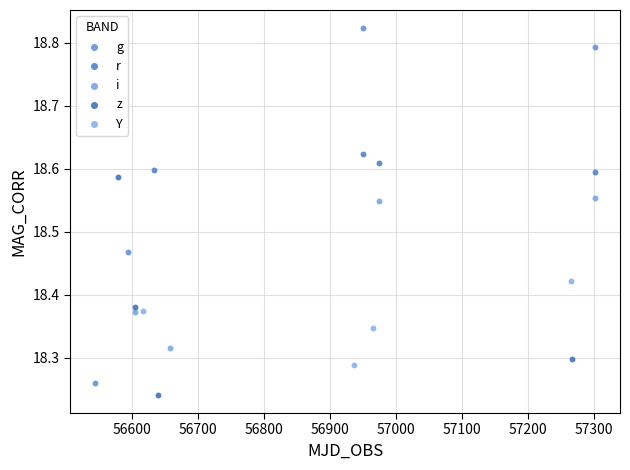

Which series has the largest Y range (max minus min)?

g